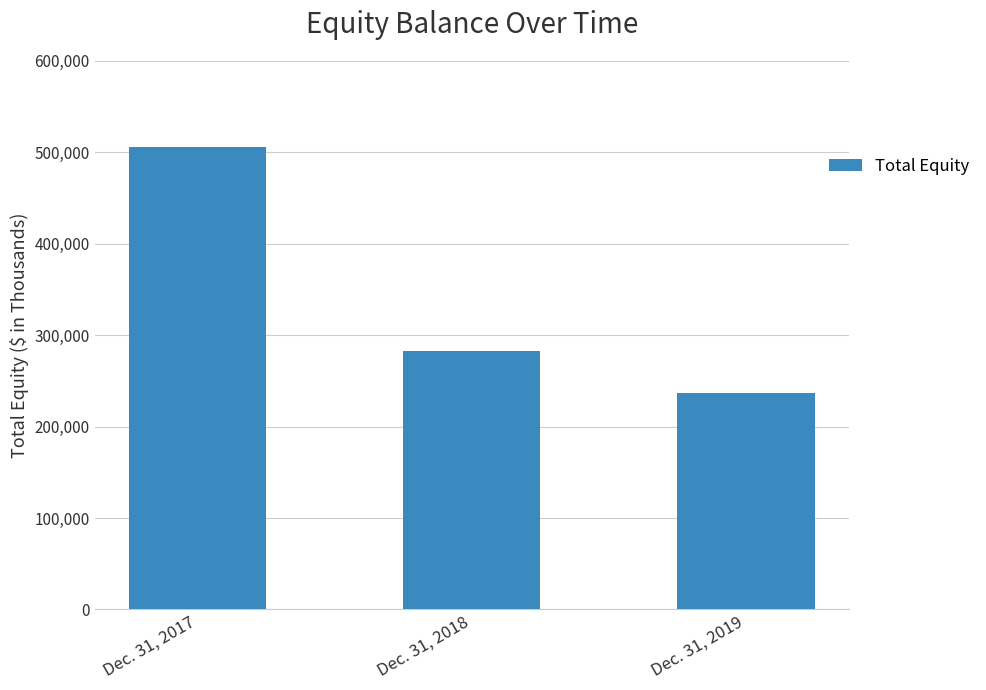

The chart shows a value of 505885 at Dec. 31, 2017. True or false?

True